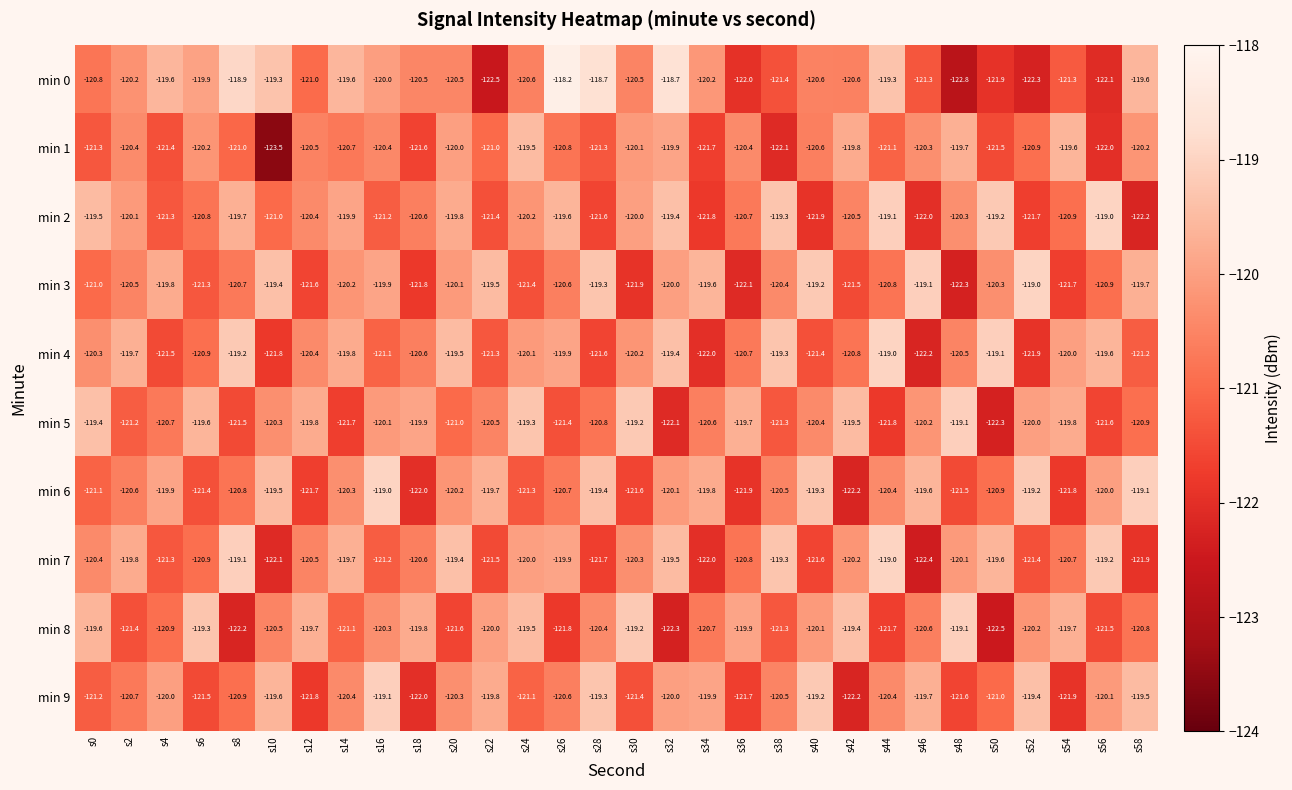

The min 5 series shows -49.2 at s44. True or false?

False